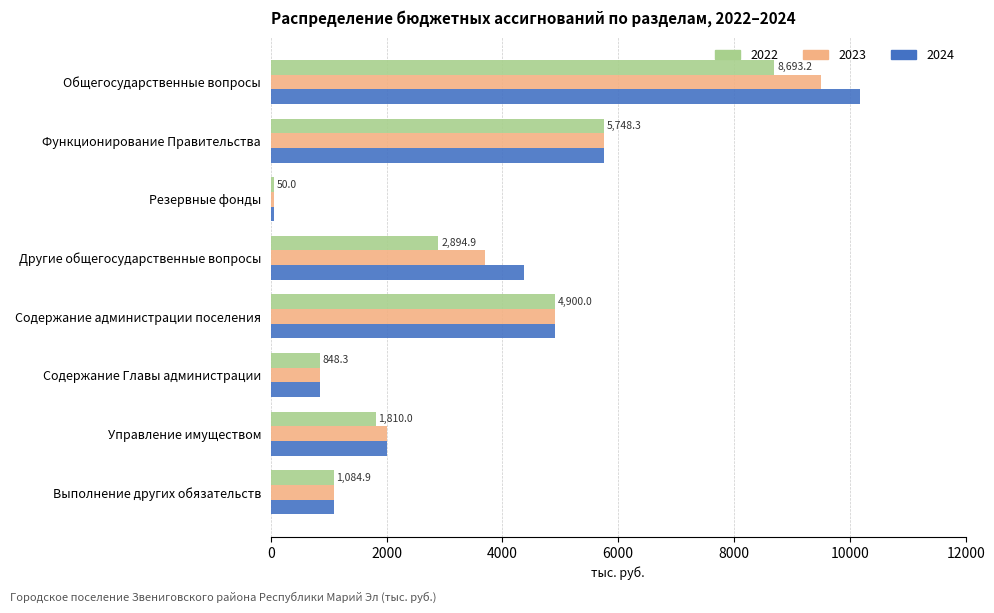

The value of 2024 at Содержание Главы администрации is 848.3. True or false?

True